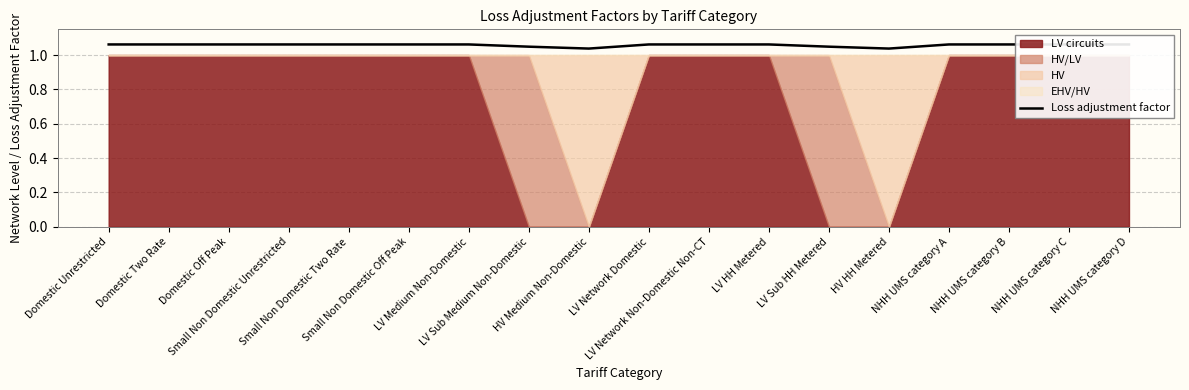

What is the ratio of the value at LV Sub Medium Non-Domestic to the value at Small Non Domestic Two Rate?

1.0